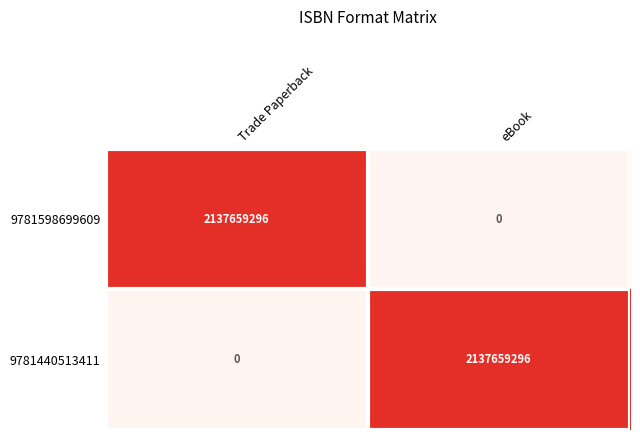

True or false: 9781440513411 has a value of 0 at Trade Paperback.

True